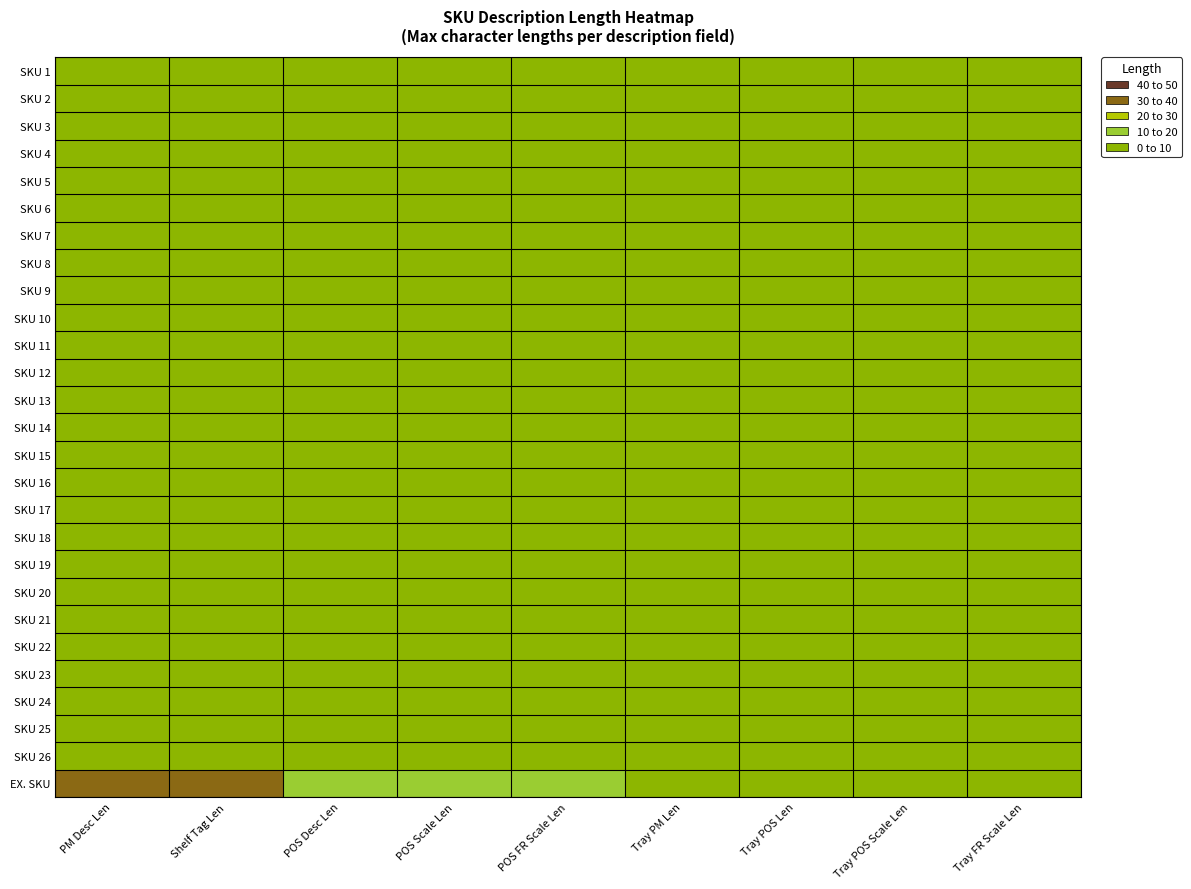

At Shelf Tag Len, list the series in order from smallest to largest.

SKU 1, SKU 2, SKU 3, SKU 4, SKU 5, SKU 6, SKU 7, SKU 8, SKU 9, SKU 10, SKU 11, SKU 12, SKU 13, SKU 14, SKU 15, SKU 16, SKU 17, SKU 18, SKU 19, SKU 20, SKU 21, SKU 22, SKU 23, SKU 24, SKU 25, SKU 26, EX. SKU